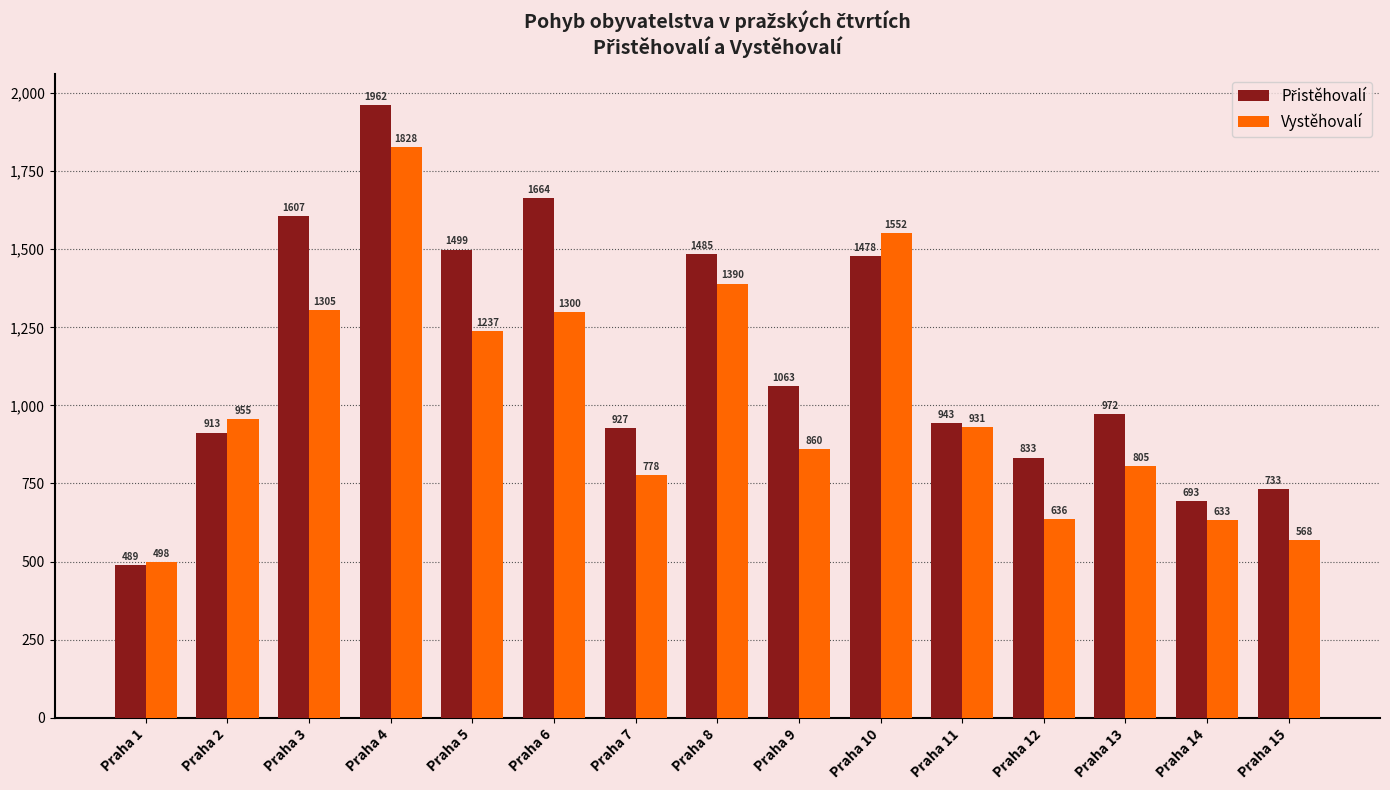

How many values in the Vystěhovalí series are below 931?

7